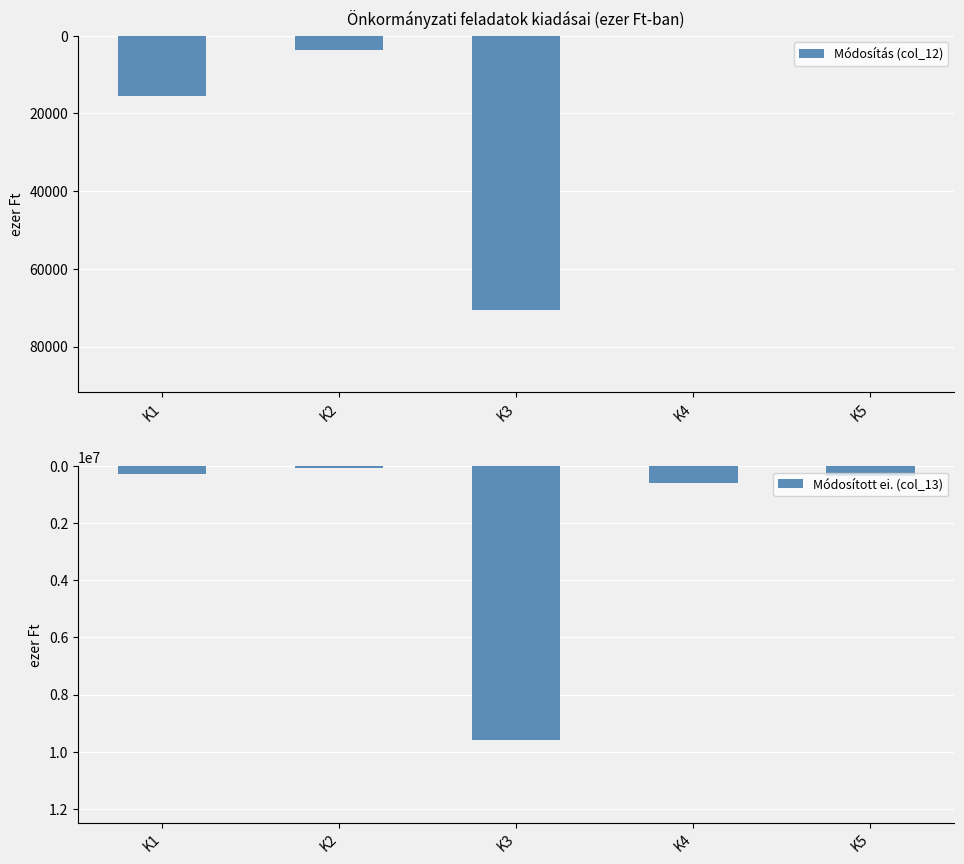

Which category has the lowest value in the Módosított ei. (col_13) series?

K2